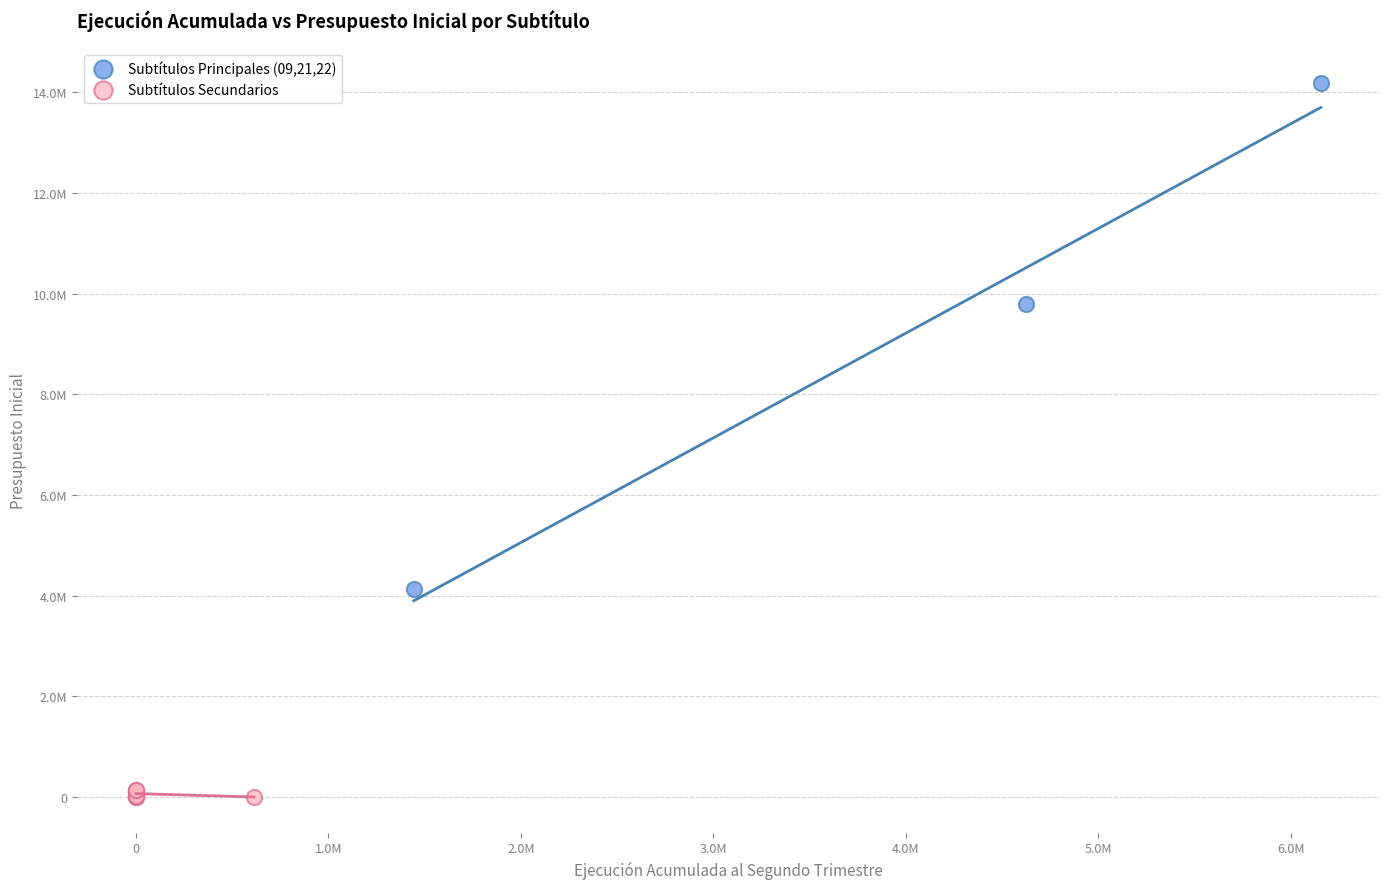

Which series has the widest spread of Y values?

Subtítulos Principales (09,21,22)